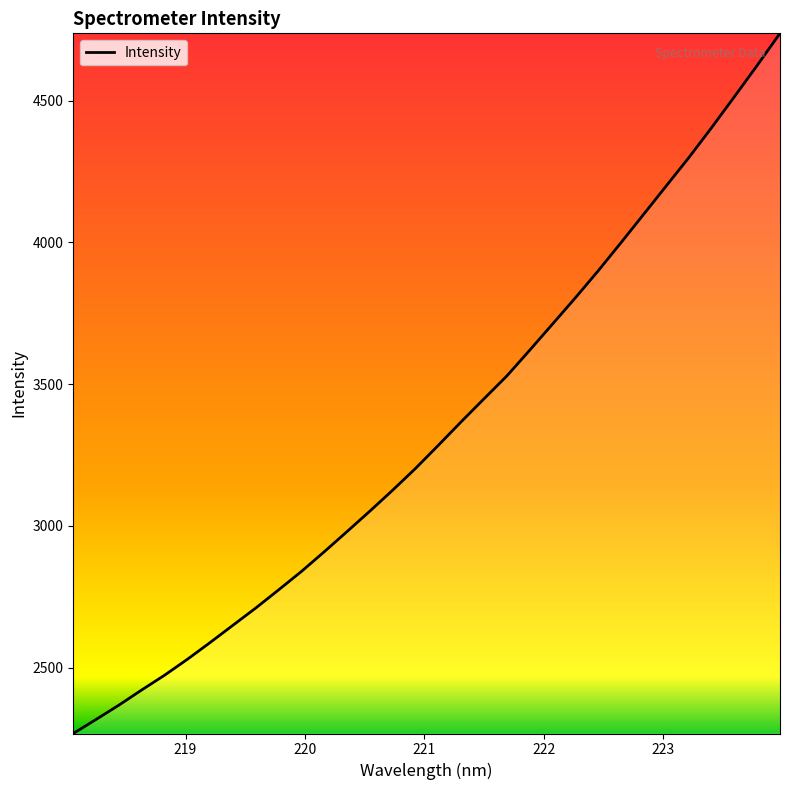

What is the maximum value shown in the chart?

4737.2